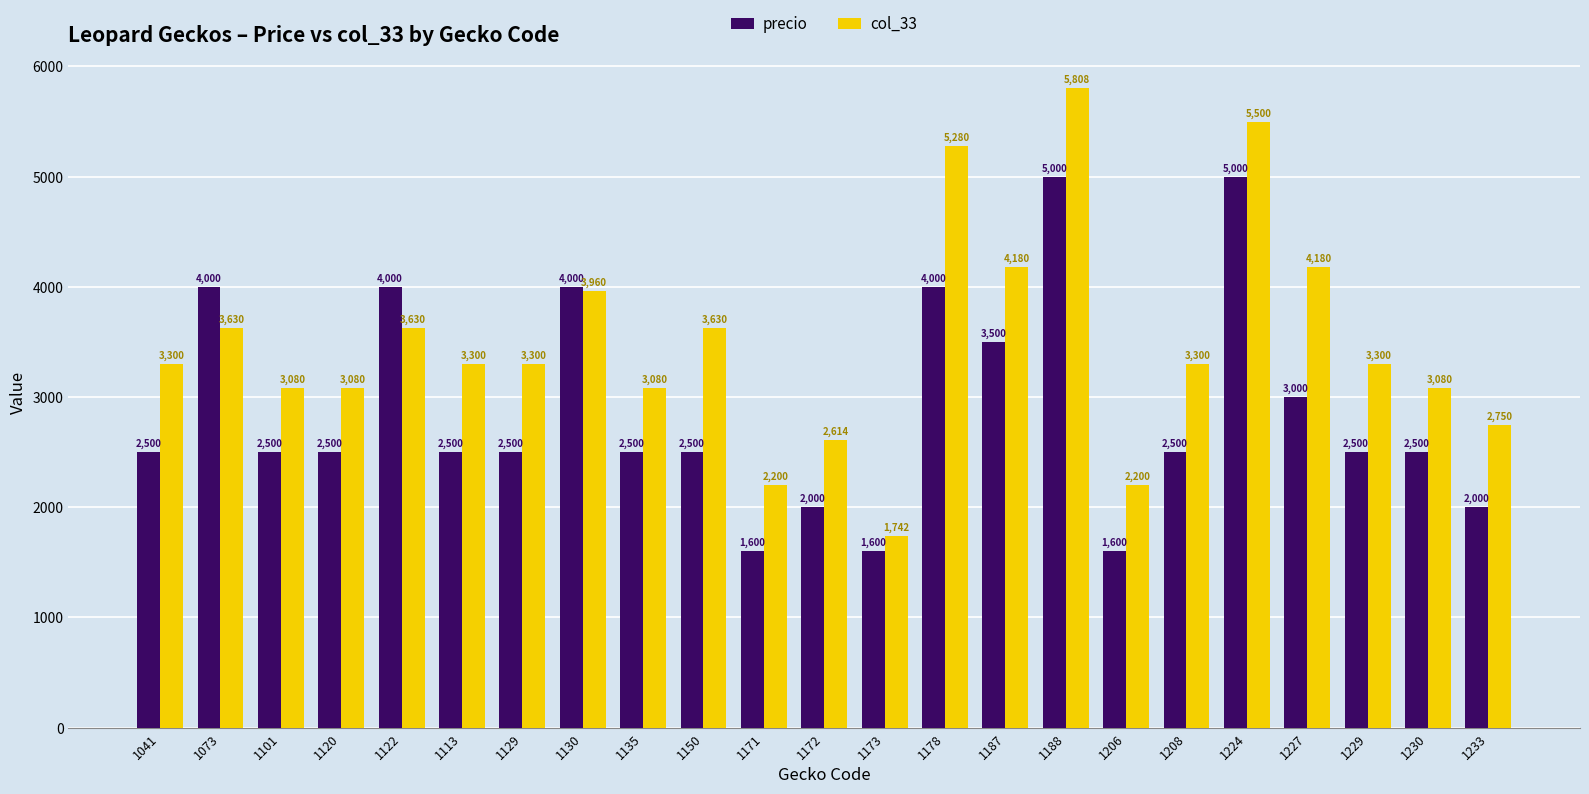

List the series in order of their overall mean, lowest first.

precio, col_33